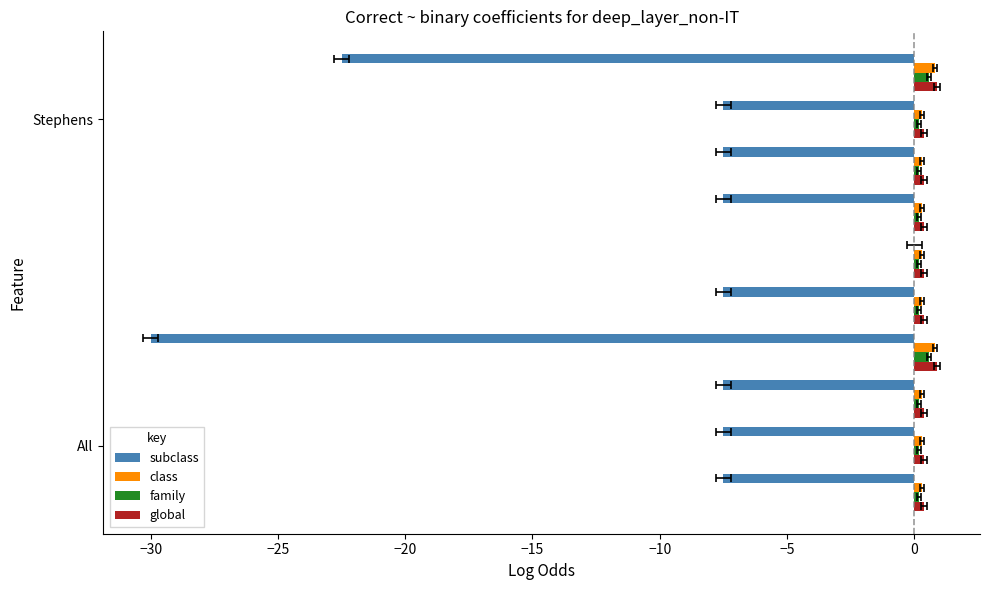

What is the maximum value for global?

0.9